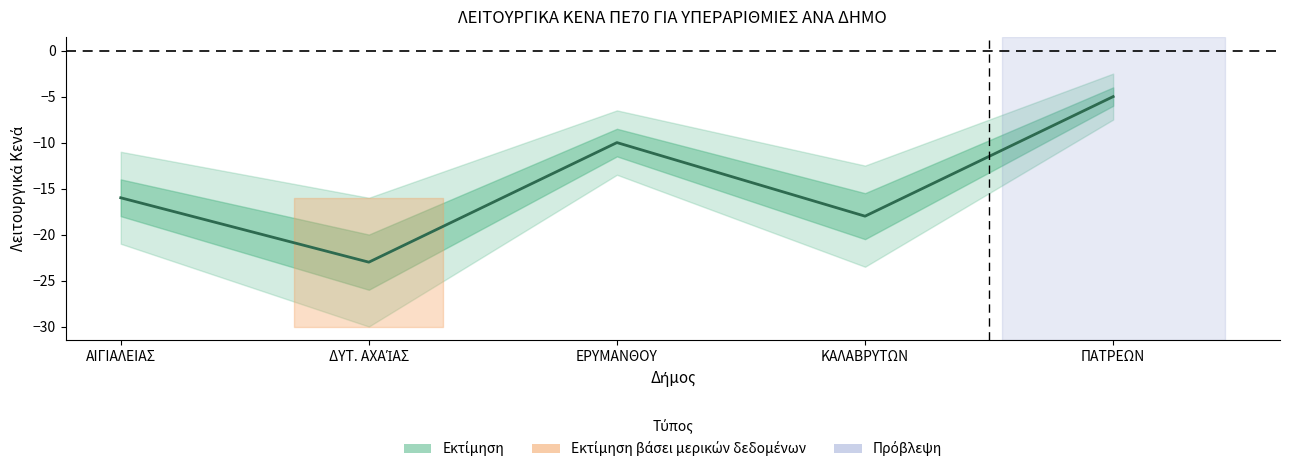

Where is the data nearest to the value -14?

ΑΙΓΙΑΛΕΙΑΣ